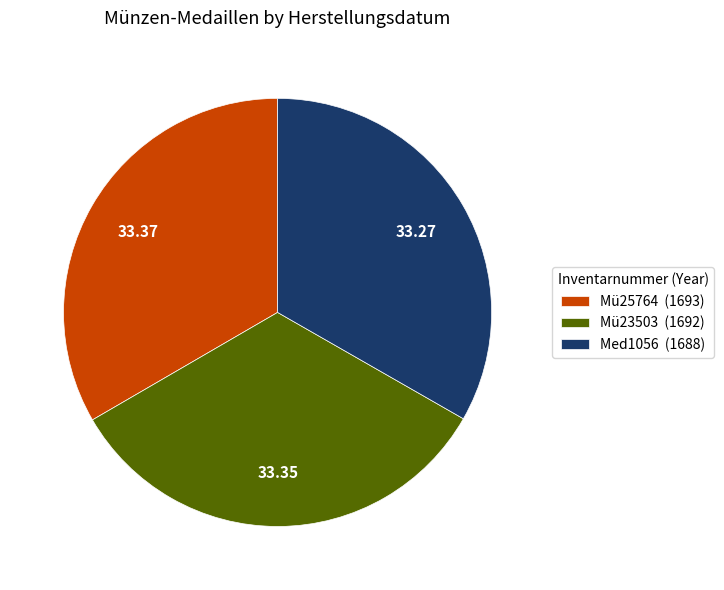

Does any single category account for the majority?

No